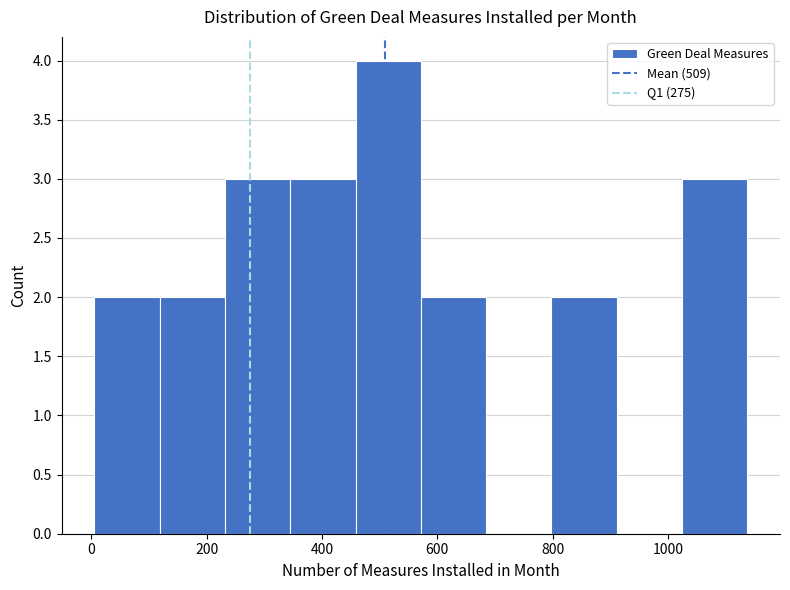

Reading left to right, list every bar in this chart as the range it spans on the x-axis followed by its height. Neither the bar edges nor the heights are printed on the chart, so give them approximately, as read against the axes.

0 to 120: 2
120 to 240: 2
240 to 340: 3
340 to 460: 3
460 to 580: 4
580 to 680: 2
680 to 800: 0
800 to 920: 2
920 to 1020: 0
1020 to 1140: 3